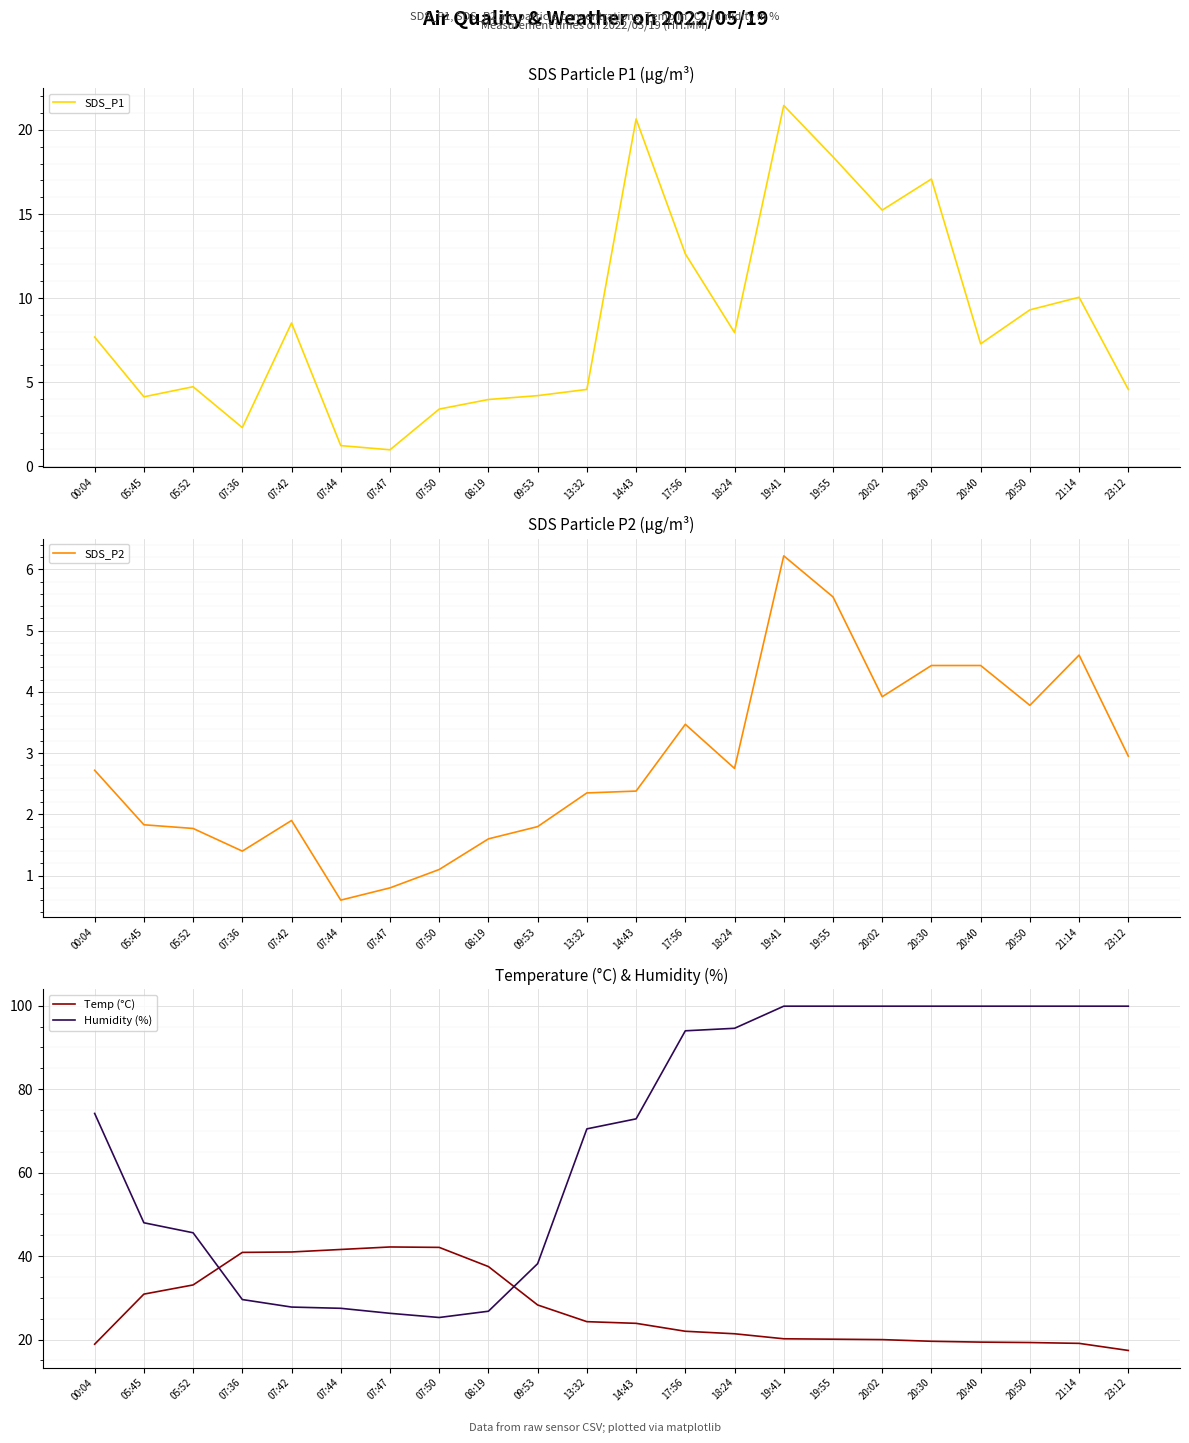

What is the difference between the highest and lowest values at 17:56?

90.5